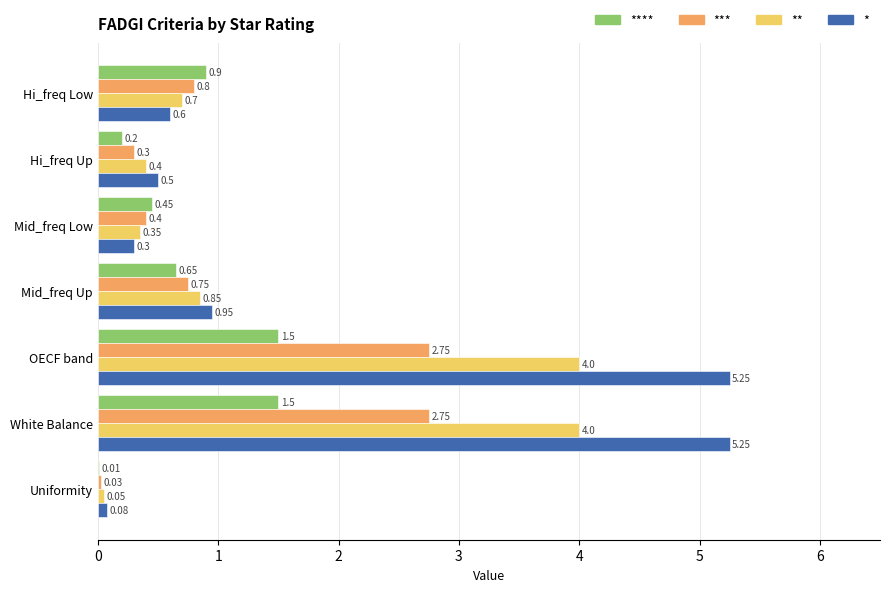

What is the sum of the **** values at Uniformity and White Balance?

1.5